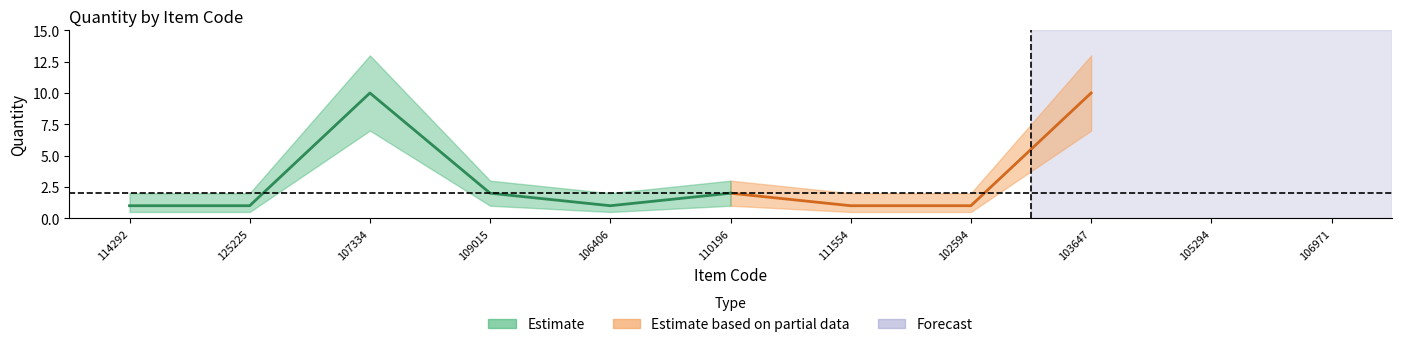

Between 106971 and 107334, which is larger?

107334